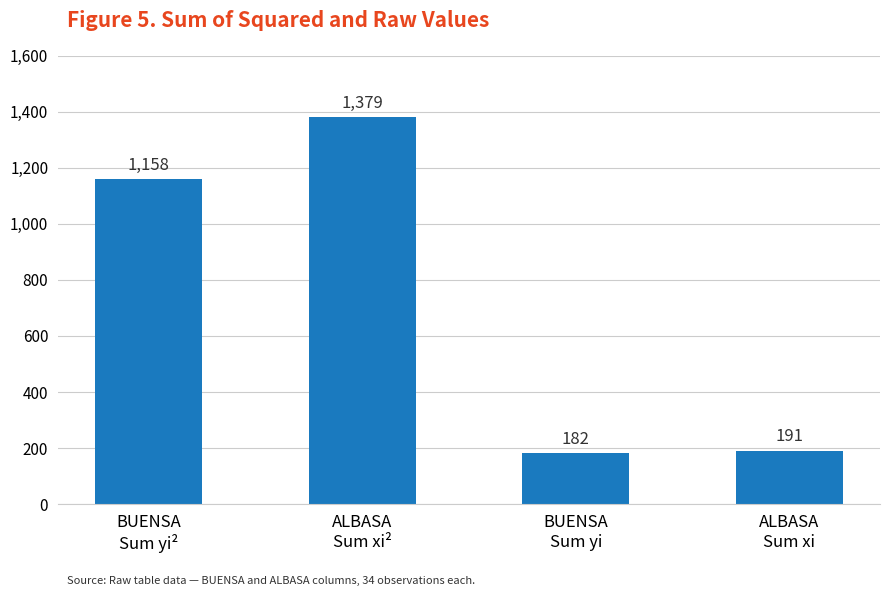

Between BUENSA
Sum yi² and ALBASA
Sum xi², which is larger?

ALBASA
Sum xi²